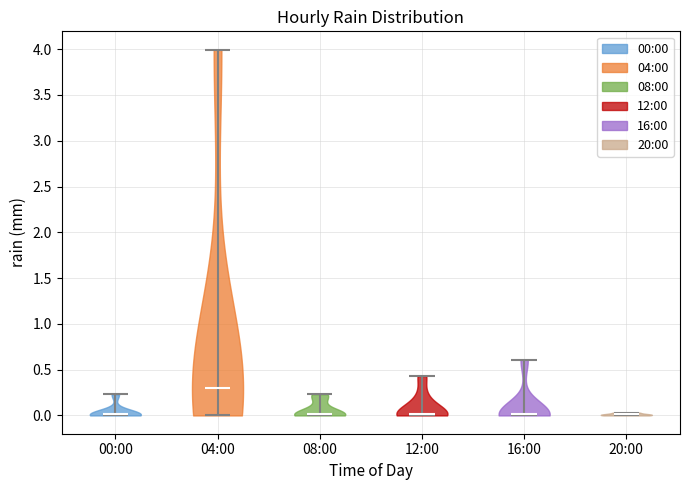

Which violin has the highest median line?

04:00